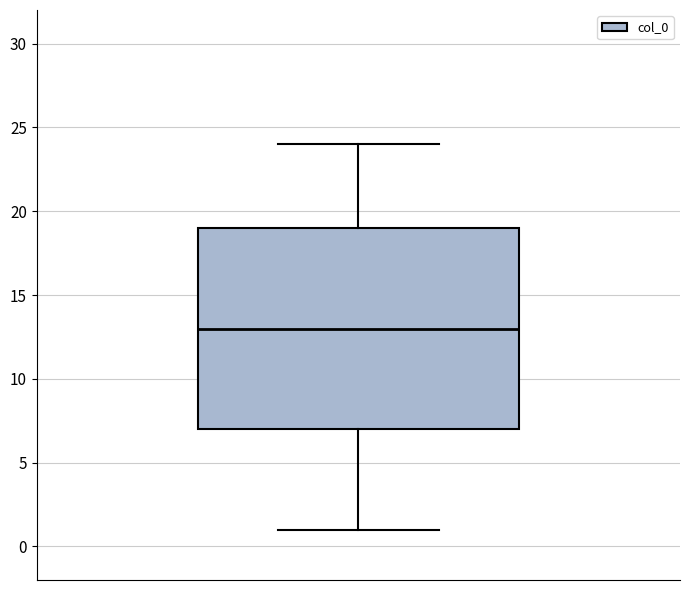

Where does the upper whisker of the box end on the y-axis? The values are not printed on the chart, so give them approximately, as read against the axis.

24